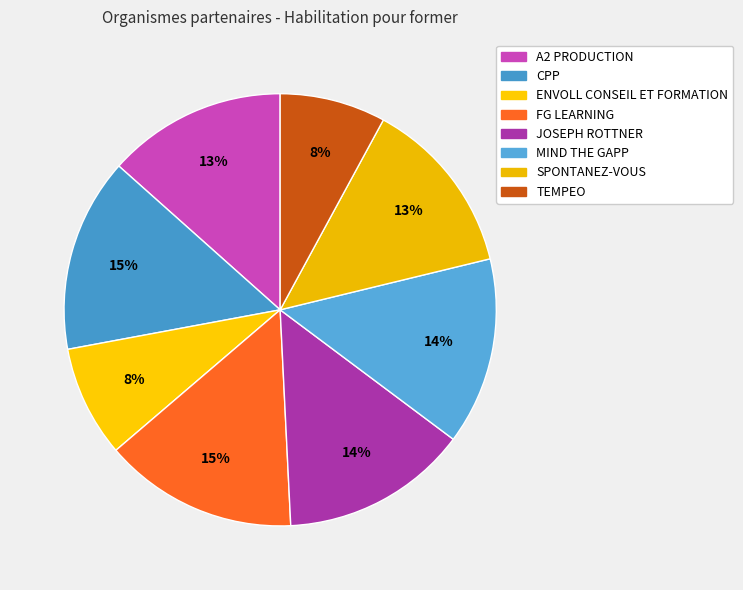

What is the change in value from JOSEPH ROTTNER to SPONTANEZ-VOUS?

-4360261999987